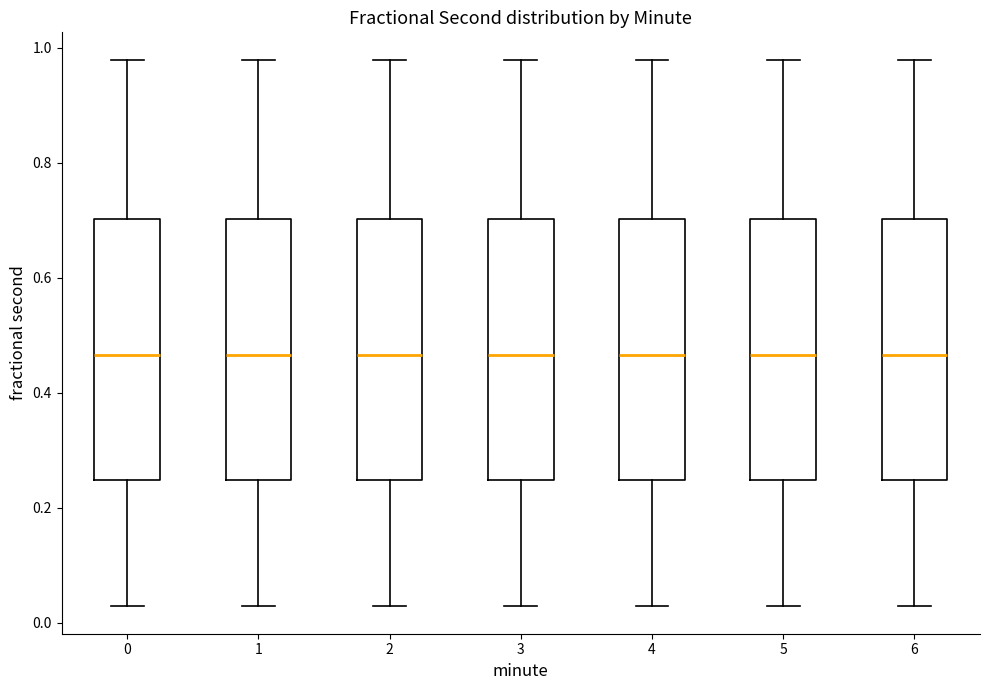

Reading left to right, transcribe this box plot: for each box, give where its median line is, the range the box spans, and where its two whiskers end, as read against the y-axis. The values are not printed on the chart, so give them approximately, as read against the axis.

0: median 0.46, box 0.24 to 0.70, whiskers 0.02 to 0.98
1: median 0.46, box 0.24 to 0.70, whiskers 0.02 to 0.98
2: median 0.46, box 0.24 to 0.70, whiskers 0.02 to 0.98
3: median 0.46, box 0.24 to 0.70, whiskers 0.02 to 0.98
4: median 0.46, box 0.24 to 0.70, whiskers 0.02 to 0.98
5: median 0.46, box 0.24 to 0.70, whiskers 0.02 to 0.98
6: median 0.46, box 0.24 to 0.70, whiskers 0.02 to 0.98